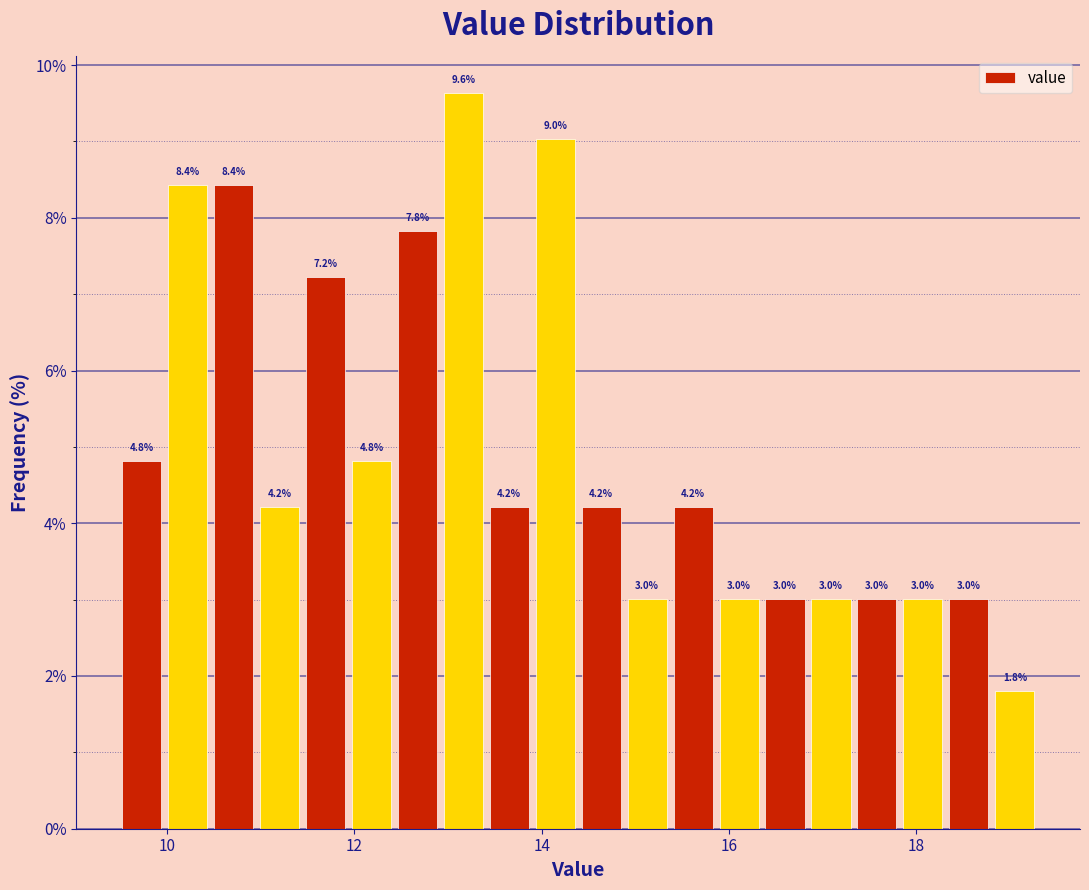

Read against the x-axis, roughly where is the centre of the tallest bar?

13.2